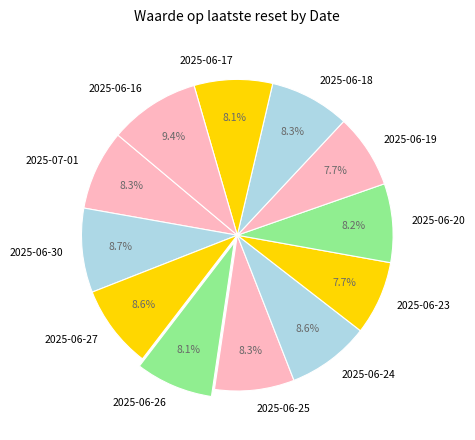

What is the ratio of the value at 2025-06-20 to the value at 2025-06-23?

1.1